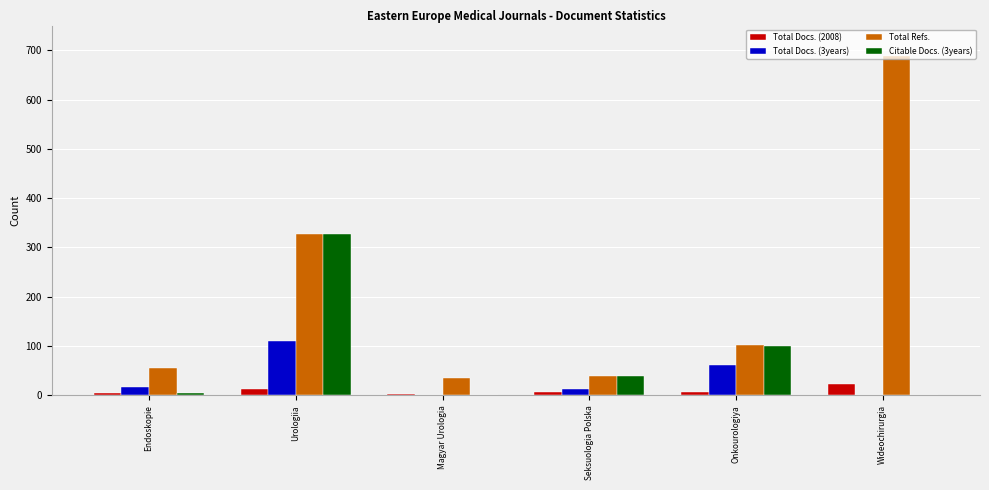

True or false: Total Refs. has a value of 689 at Wideochirurgia.

True